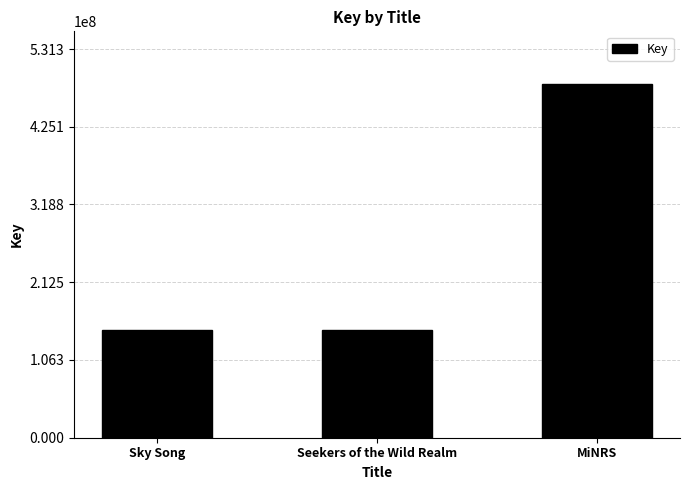

How many categories are shown in the chart?

3